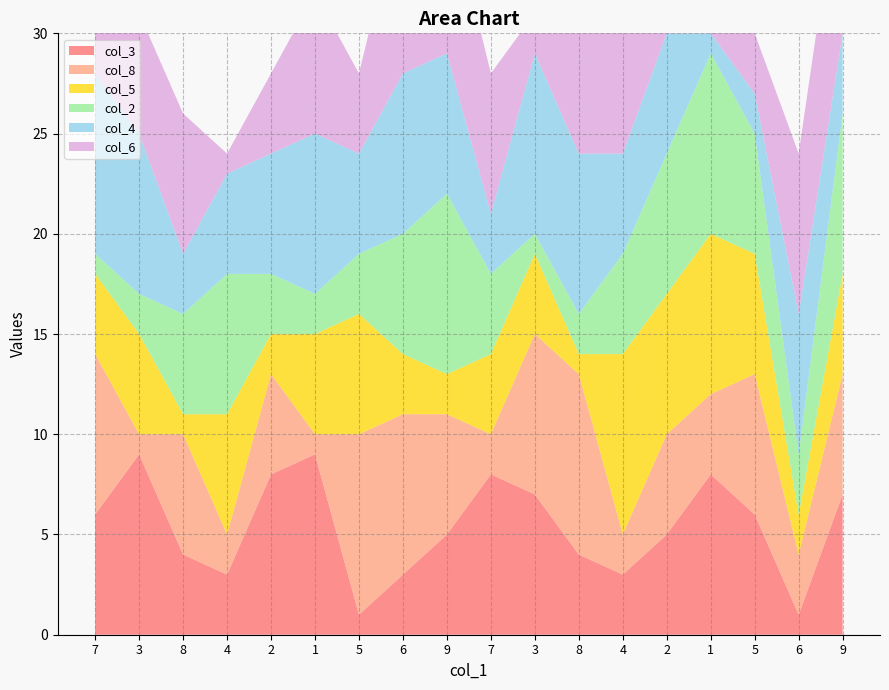

Reading left to right, transcribe all the data shown in this chart.

col_3: 7=6	3=9	8=4	4=3	2=8	1=9	5=1	6=3	9=5	7=8	3=7	8=4	4=3	2=5	1=8	5=6	6=1	9=7
col_8: 7=8	3=1	8=6	4=2	2=5	1=1	5=9	6=8	9=6	7=2	3=8	8=9	4=2	2=5	1=4	5=7	6=3	9=6
col_5: 7=4	3=5	8=1	4=6	2=2	1=5	5=6	6=3	9=2	7=4	3=4	8=1	4=9	2=7	1=8	5=6	6=2	9=5
col_2: 7=1	3=2	8=5	4=7	2=3	1=2	5=3	6=6	9=9	7=4	3=1	8=2	4=5	2=7	1=9	5=6	6=3	9=8
col_4: 7=9	3=8	8=3	4=5	2=6	1=8	5=5	6=8	9=7	7=3	3=9	8=8	4=5	2=6	1=1	5=2	6=7	9=4
col_6: 7=2	3=6	8=7	4=1	2=4	1=7	5=4	6=9	9=8	7=7	3=2	8=6	4=7	2=1	1=4	5=3	6=8	9=9